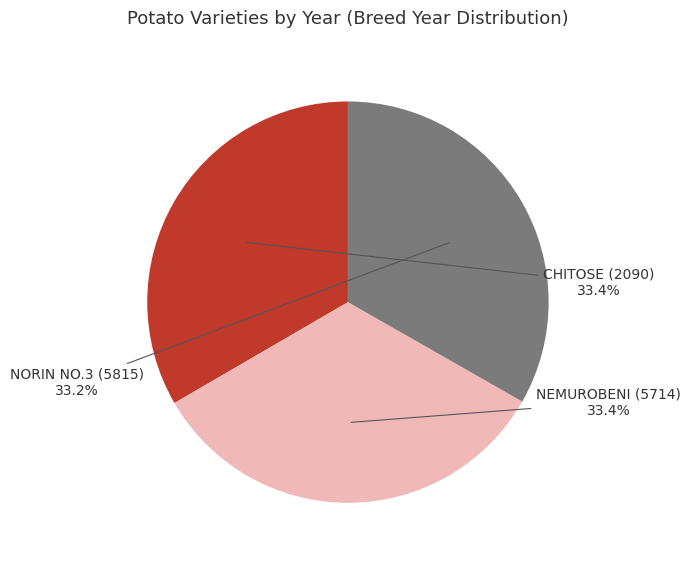

Do NEMUROBENI (5714) and CHITOSE (2090) together represent more than half of the pie?

Yes